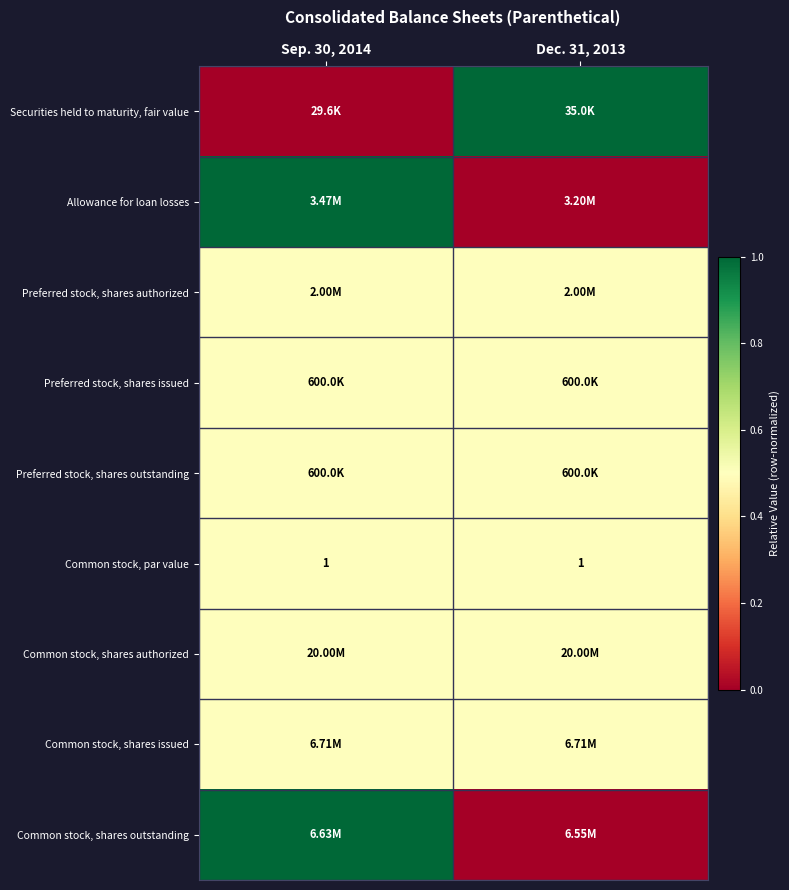

What is the sum of the Common stock, par value values at Dec. 31, 2013 and Sep. 30, 2014?

2.0